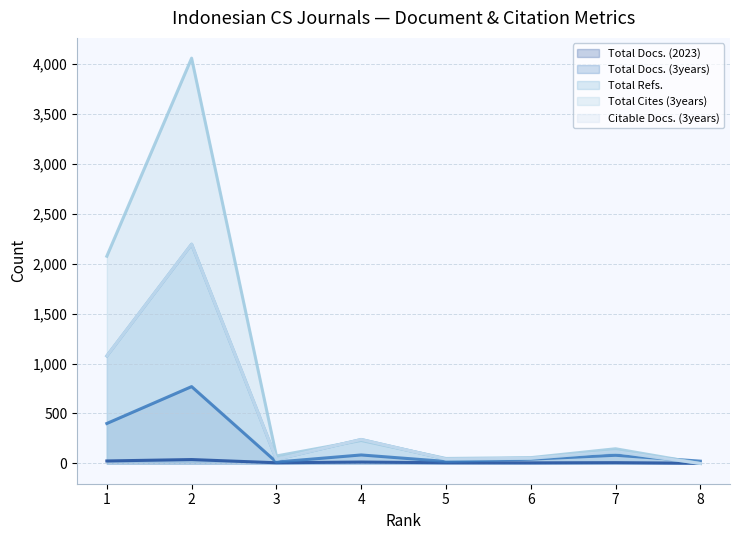

What are all the series names shown in the legend?

Total Docs. (2023), Total Docs. (3years), Total Refs., Total Cites (3years), Citable Docs. (3years)